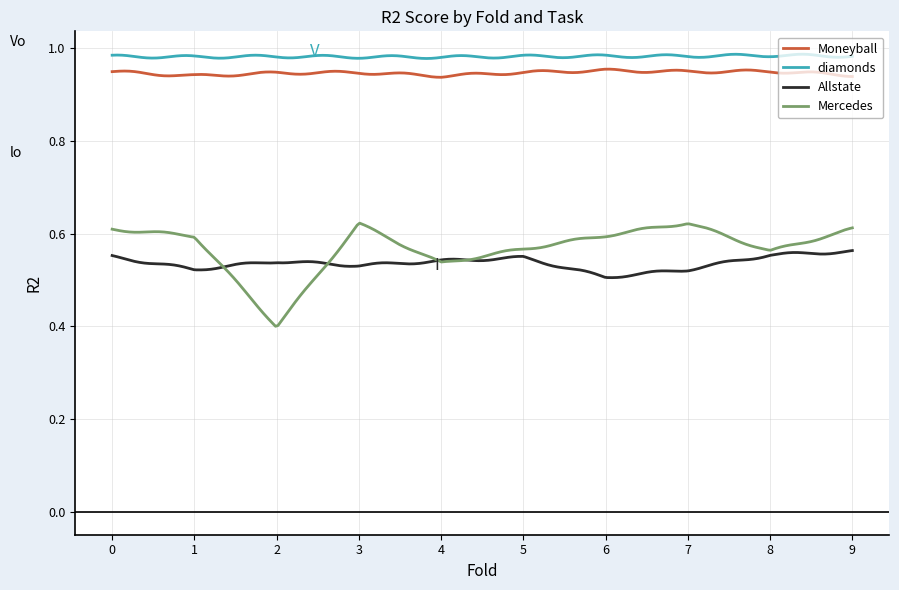

True or false: Moneyball and diamonds intersect in this chart.

False